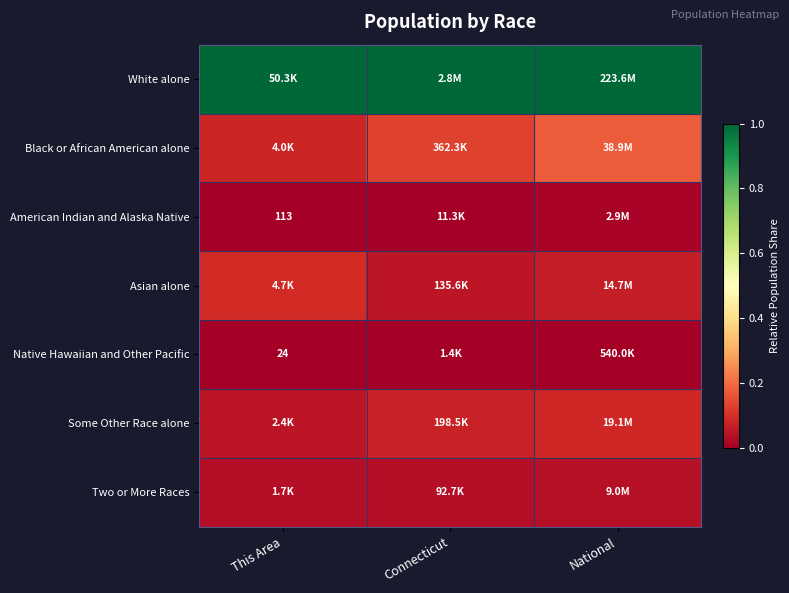

Count the Some Other Race alone values in the range 0 to 1.

3